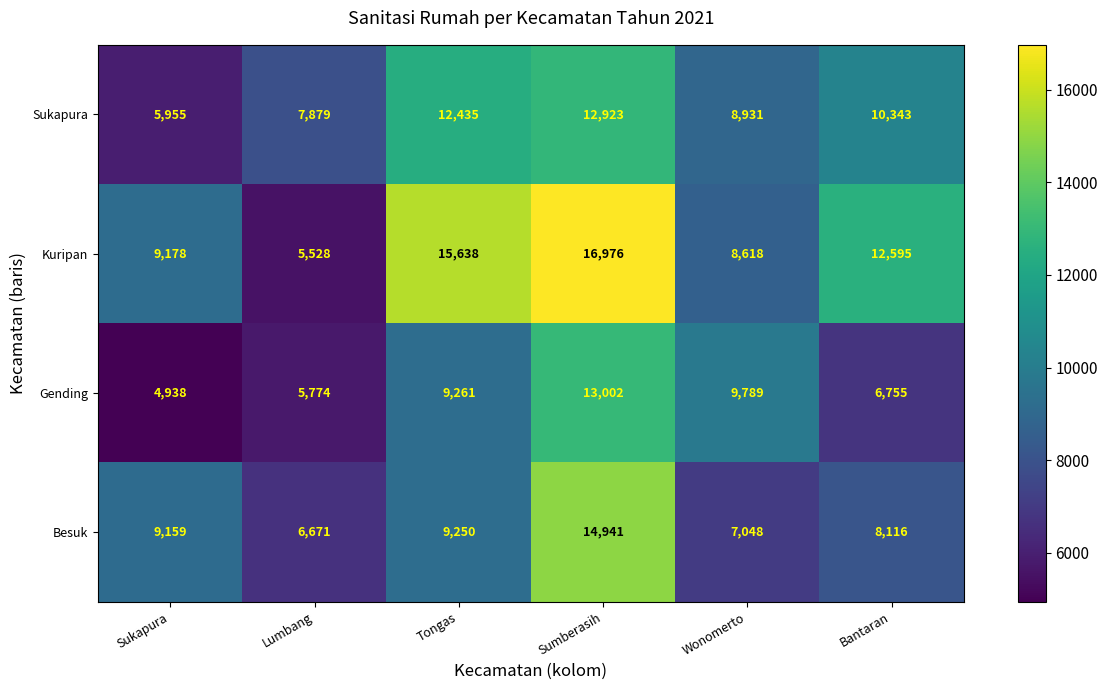

The Besuk series shows 9250 at Tongas. True or false?

True